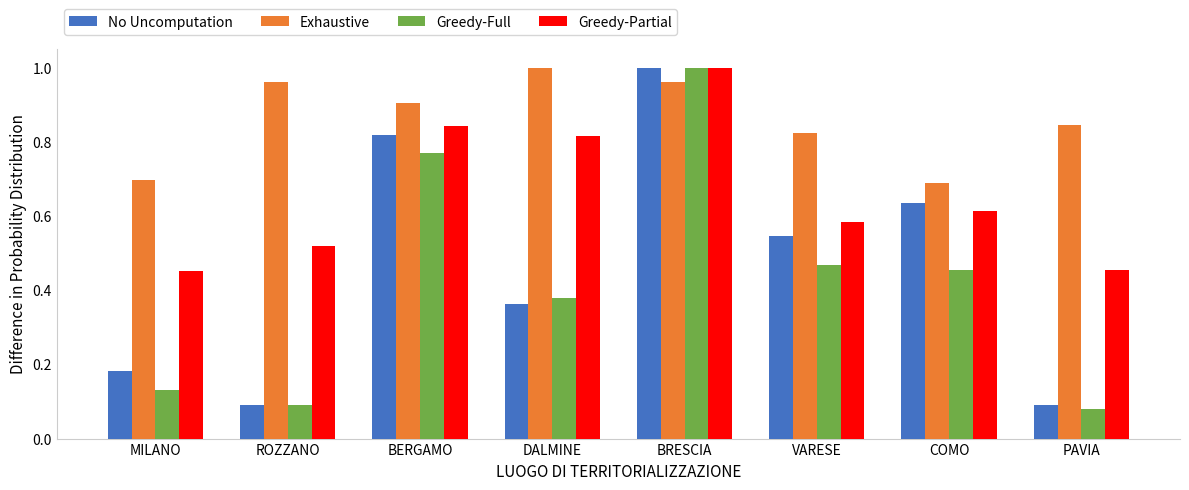

Which category has the highest value in the Greedy-Full series?

BRESCIA